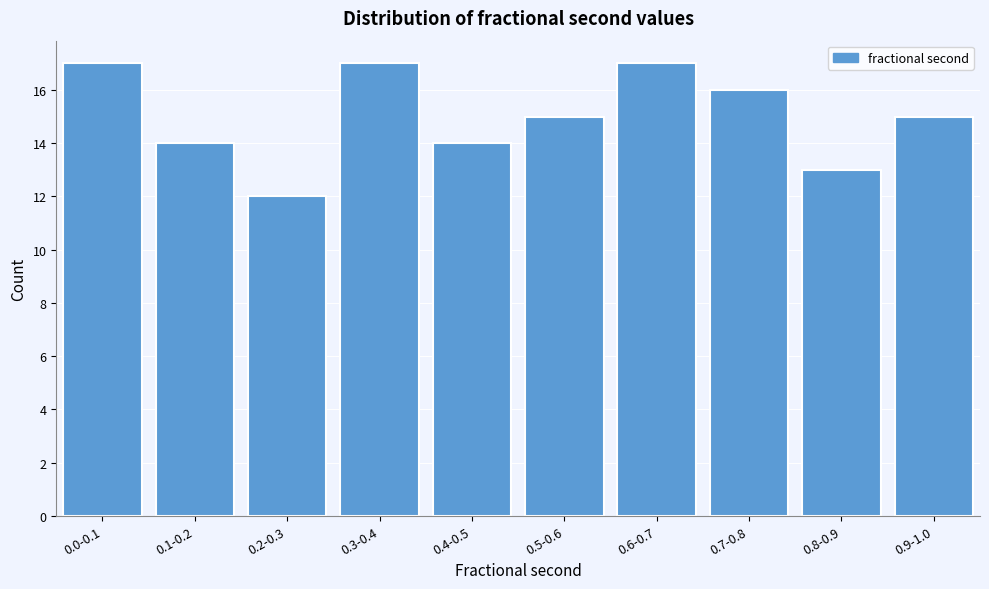

Reading right to left, transcribe all the data shown in this chart.

15	13	16	17	15	14	17	12	14	17